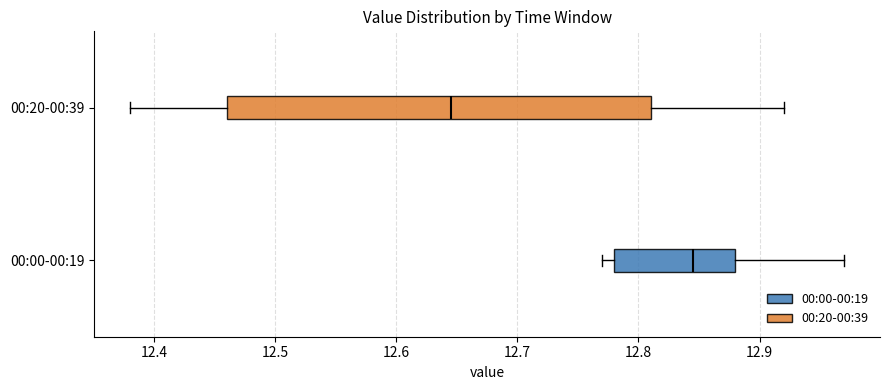

Comparing the boxes themselves (not the whiskers), which one is the widest?

00:20-00:39